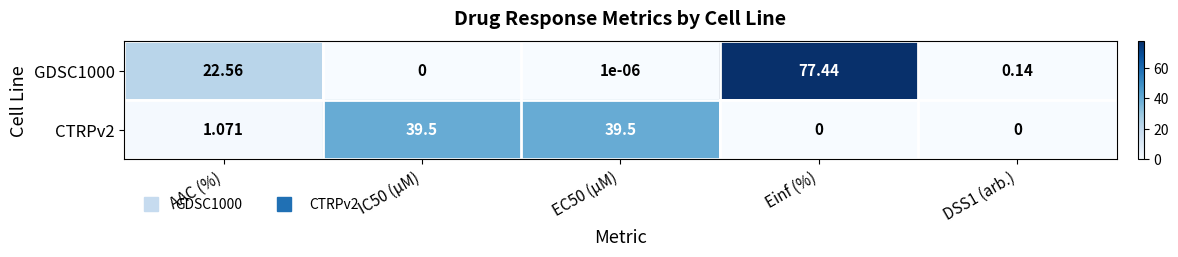

Where is CTRPv2 nearest to the value 19?

AAC (%)